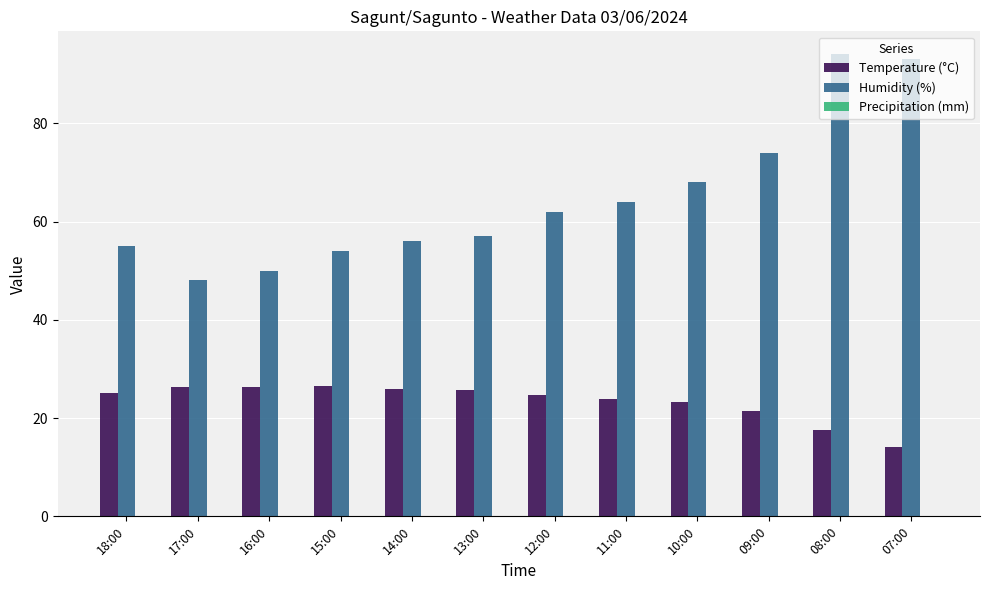

What is the total value across all series at 14:00?

82.0